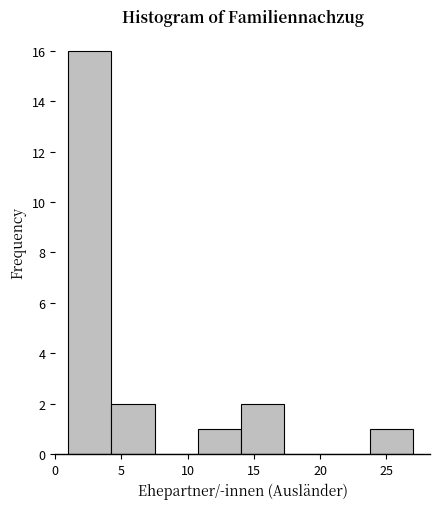

Over which range of the x-axis is the bar tallest?

1.00 to 4.25